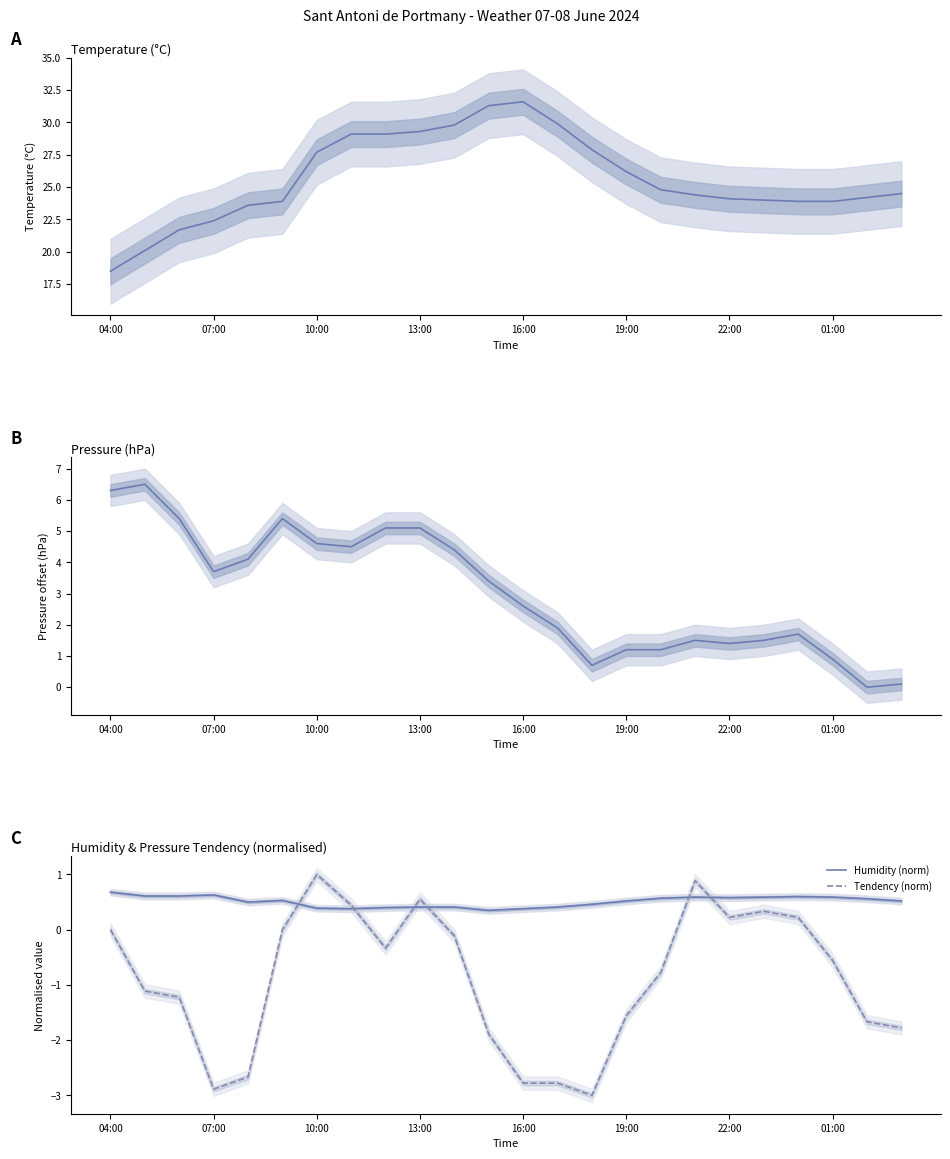

How many lines are shown in the chart?

4